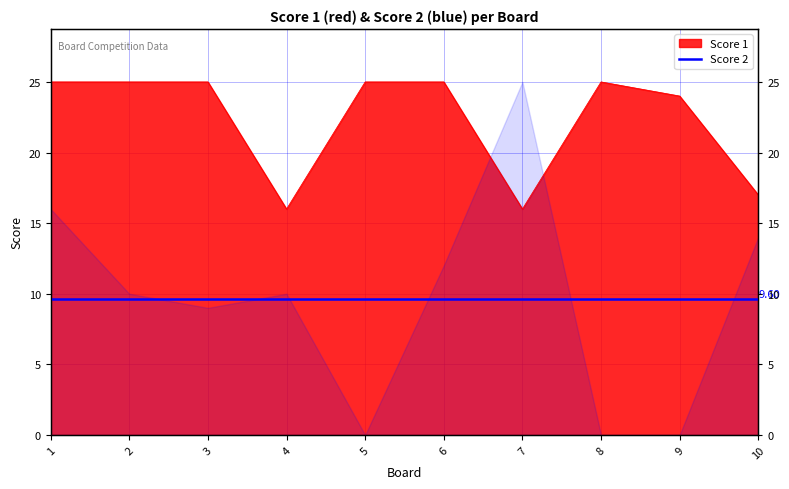

List the labels in order of value, largest first.

1, 2, 3, 5, 6, 8, 9, 10, 4, 7